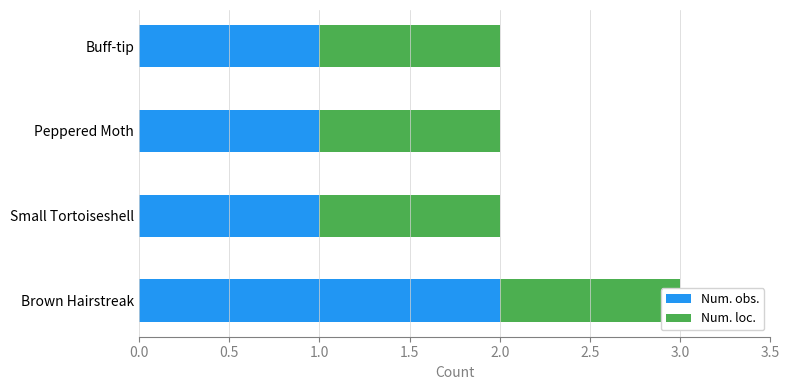

What is the sum of the Num. loc. values at 1.5 and 0.0?

1.0